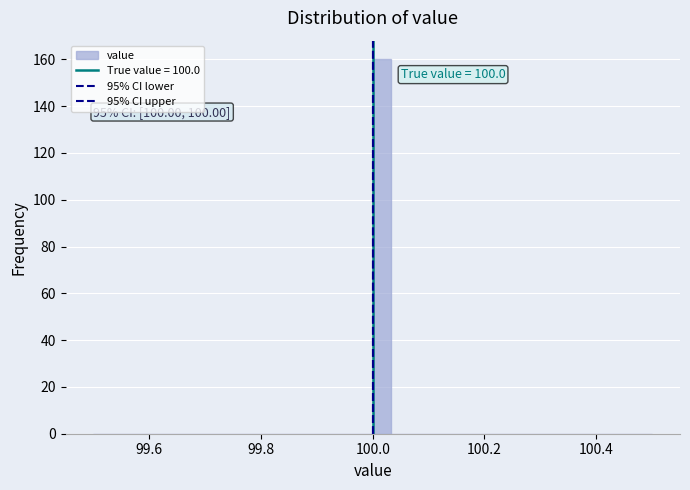

Around what value on the x-axis is the tallest bar? Give the approximate position of its centre, as read against the axis.

100.02